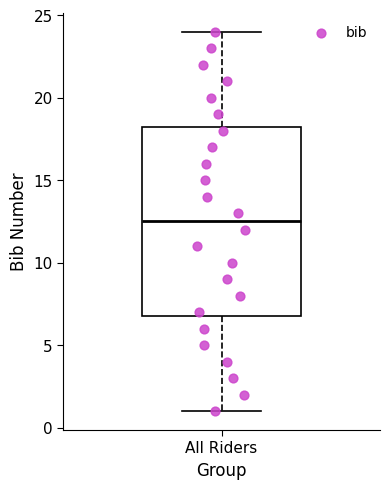

Read this box plot against the y-axis: the position of the median line, the range covered by the box, and the ends of both whiskers. The values are not printed on the chart, so give them approximately, as read against the axis.

median 12.5, box 7.0 to 18.5, whiskers 1.0 to 24.0